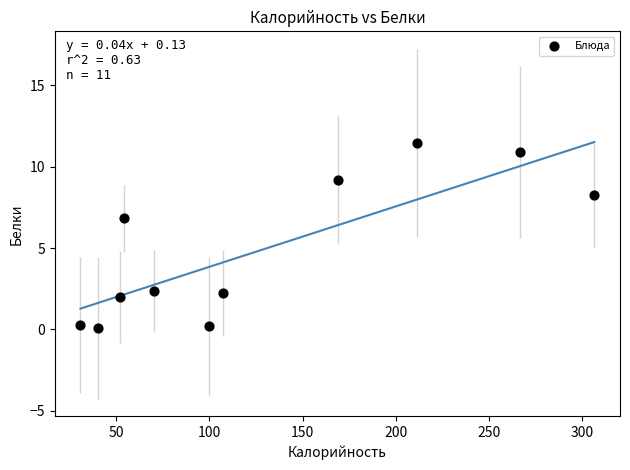

What Y value in the scatter plot is closest to 5?

6.8